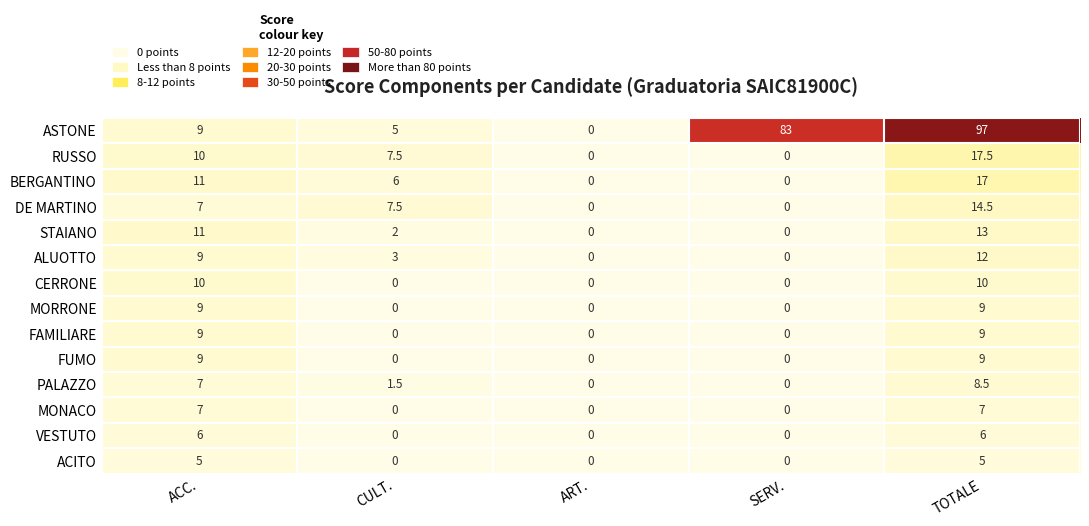

What is the sum of all FAMILIARE values?

18.0